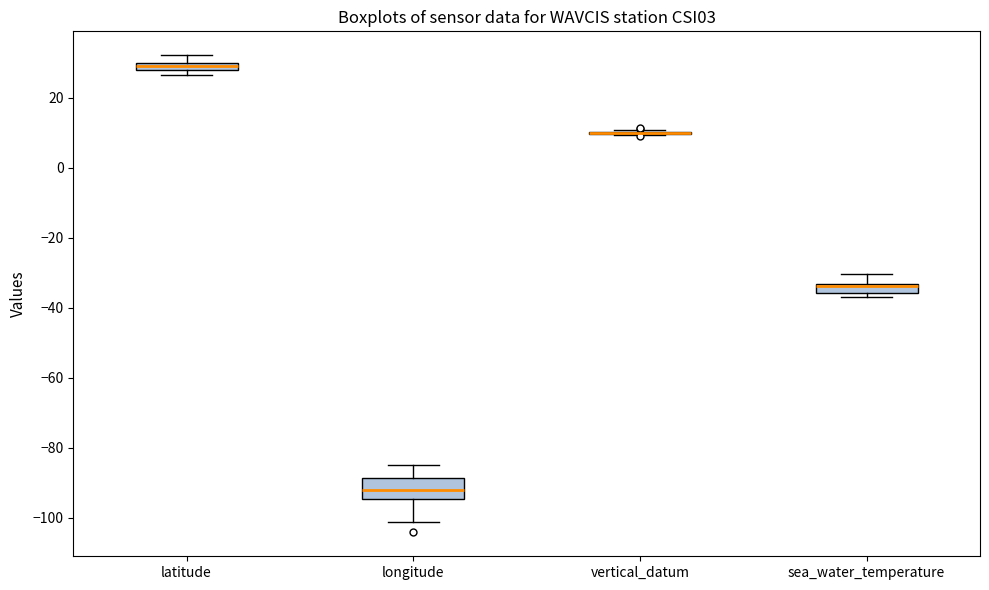

Which box is the tallest, from its lower edge to its upper edge?

longitude